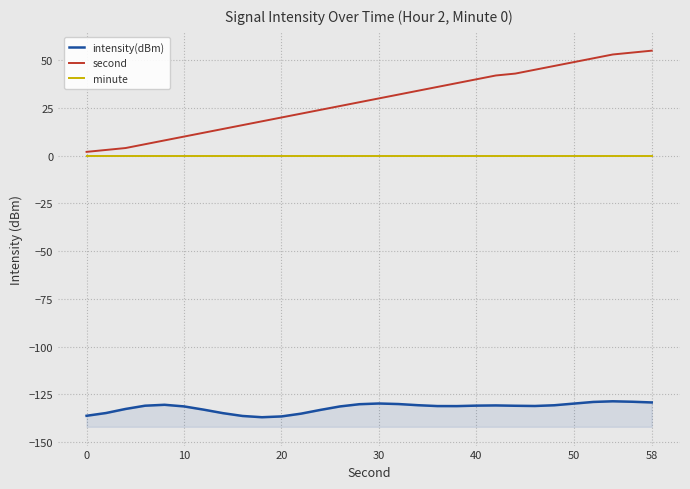

Reading left to right, list all the values displayed in this chart.

intensity(dBm): -136.2	-134.8	-132.7	-131.0	-130.5	-131.3	-133.0	-134.9	-136.3	-137.0	-136.6	-135.1	-133.2	-131.3	-130.2	-129.8	-130.1	-130.7	-131.1	-131.2	-130.9	-130.8	-131.0	-131.1	-130.7	-129.8	-129.0	-128.6	-128.9	-129.2
second: 2.0	3.0	4.0	6.0	8.0	10.0	12.0	14.0	16.0	18.0	20.0	22.0	24.0	26.0	28.0	30.0	32.0	34.0	36.0	38.0	40.0	42.0	43.0	45.0	47.0	49.0	51.0	53.0	54.0	55.0
minute: 0.0	0.0	0.0	0.0	0.0	0.0	0.0	0.0	0.0	0.0	0.0	0.0	0.0	0.0	0.0	0.0	0.0	0.0	0.0	0.0	0.0	0.0	0.0	0.0	0.0	0.0	0.0	0.0	0.0	0.0